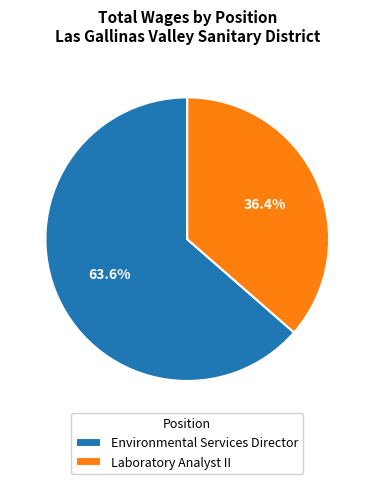

Is there a majority slice in this chart?

Yes